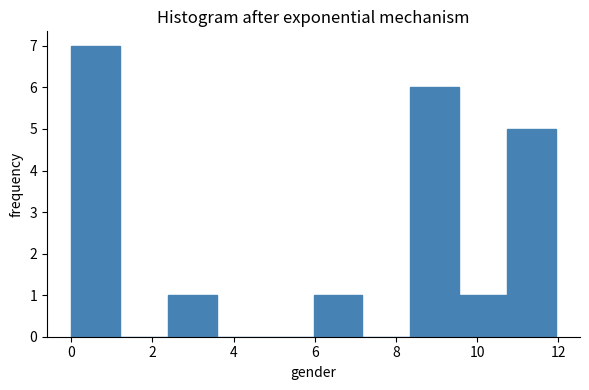

How tall is the bar that spans 10.8 to 12.0 on the x-axis? Neither the bar edges nor the heights are printed on the chart, so give them approximately, as read against the axes.

5